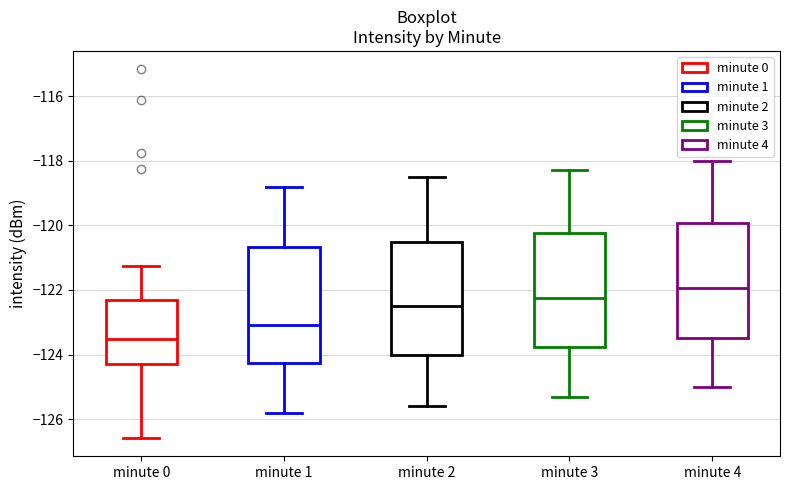

Where does the upper whisker of the box for minute 4 end on the y-axis? The values are not printed on the chart, so give them approximately, as read against the axis.

-118.0